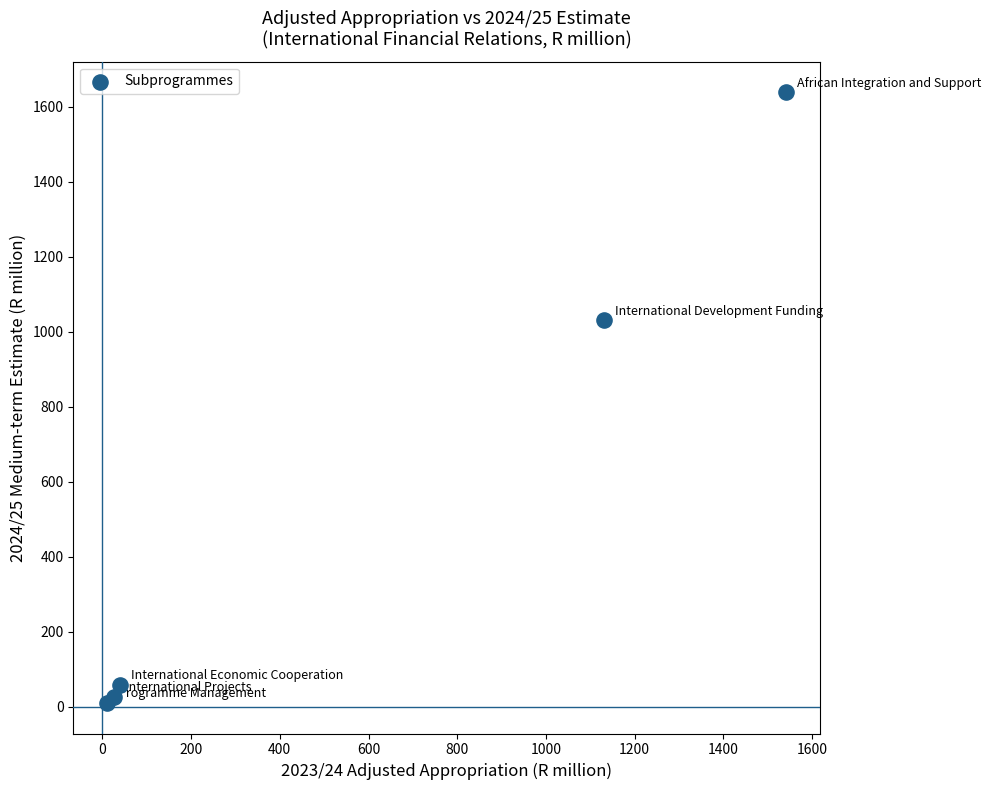

What Y value in the scatter plot is closest to 824?

1030.7